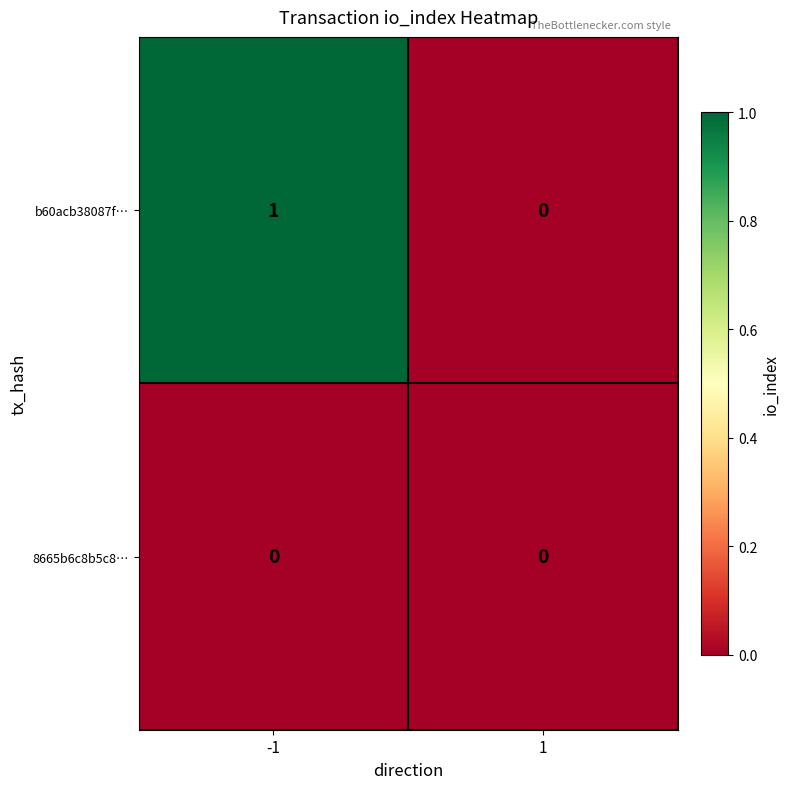

True or false: b60acb38087f… has a value of 0 at 1.

True